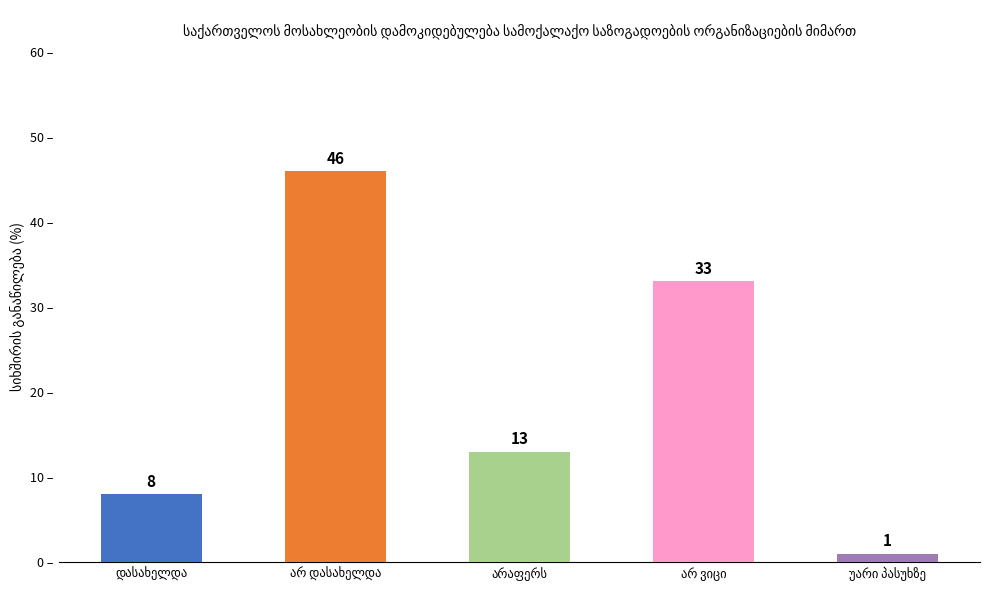

What is the value of the 2nd bar from the left?

46